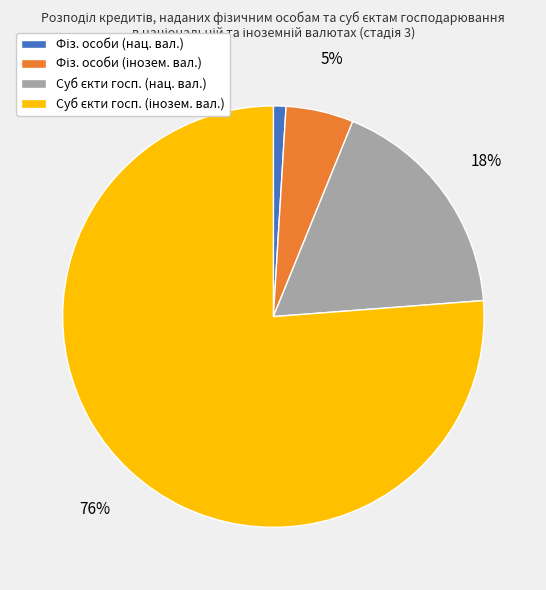

Does any single category account for the majority?

Yes